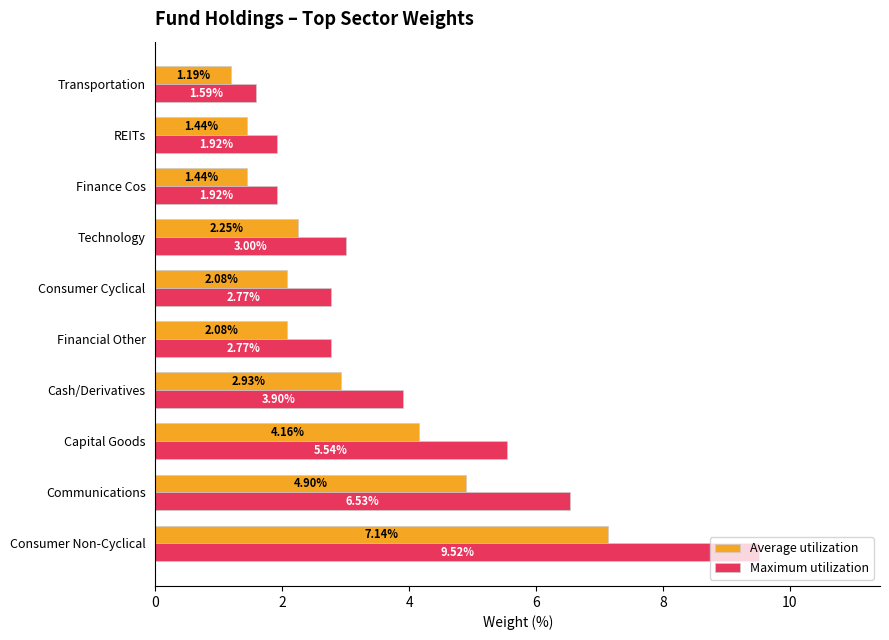

Which label corresponds to the smallest value in the chart?

Transportation